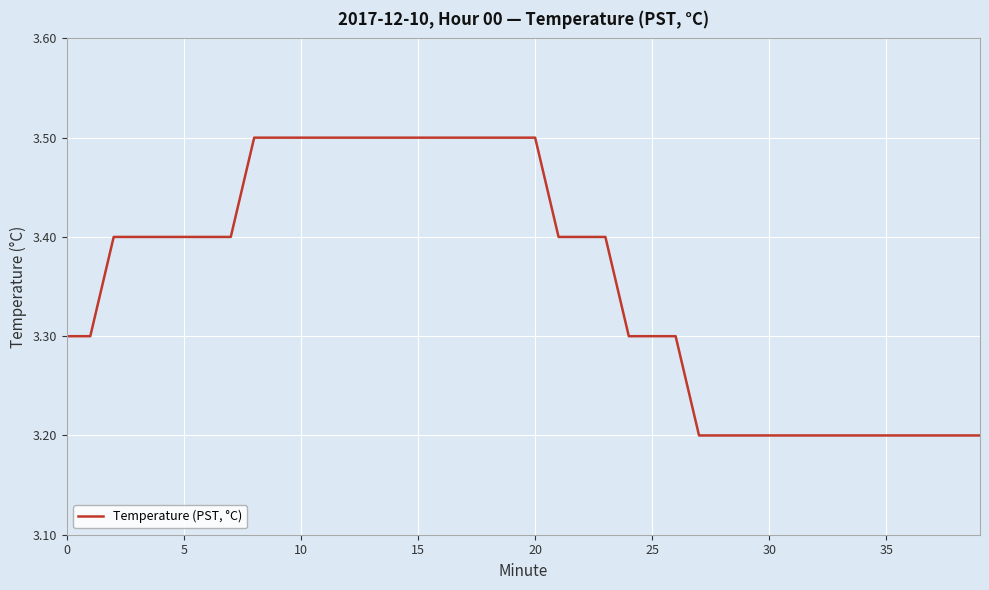

What is the difference between the maximum and minimum values?

0.3